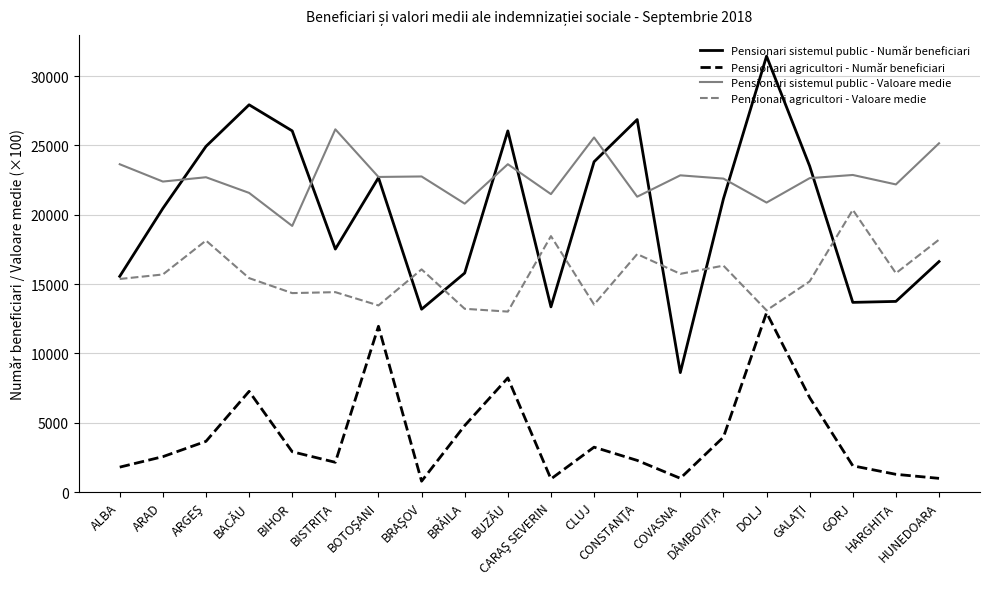

Which series ends up on top after the final intersection of Pensionari sistemul public - Număr beneficiari and Pensionari agricultori - Valoare medie?

Pensionari agricultori - Valoare medie